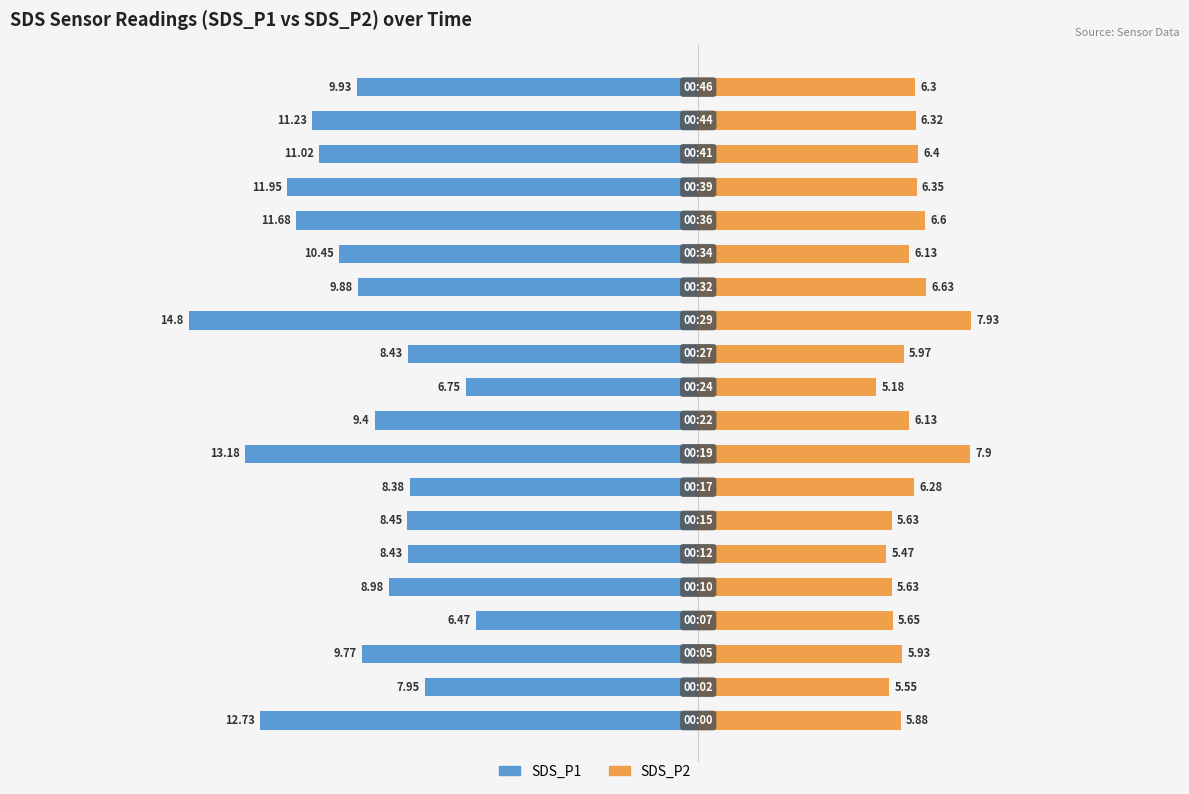

What is the value of the SDS_P2 bar at the 19th from the left?

6.3